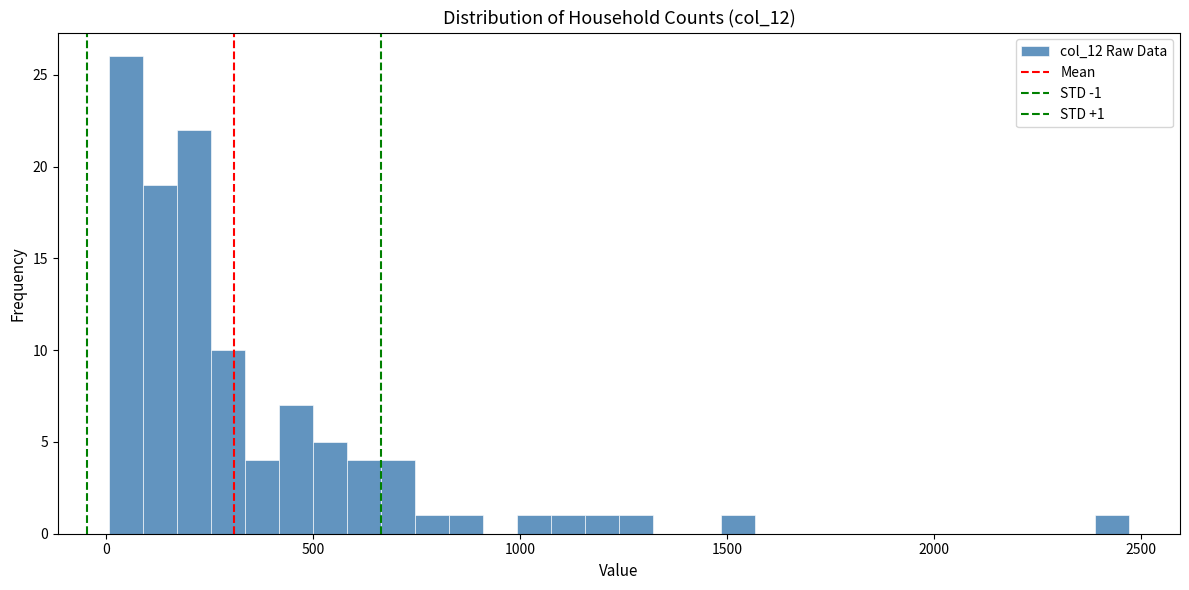

Read against the x-axis, roughly where is the centre of the tallest bar?

50